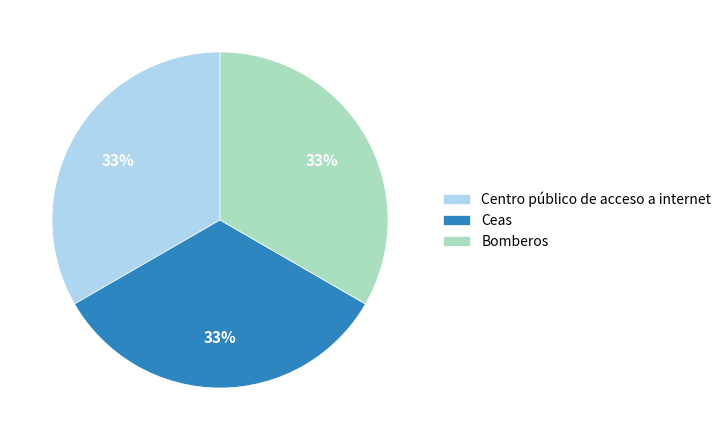

Combined, do Ceas and Bomberos account for over 50%?

Yes